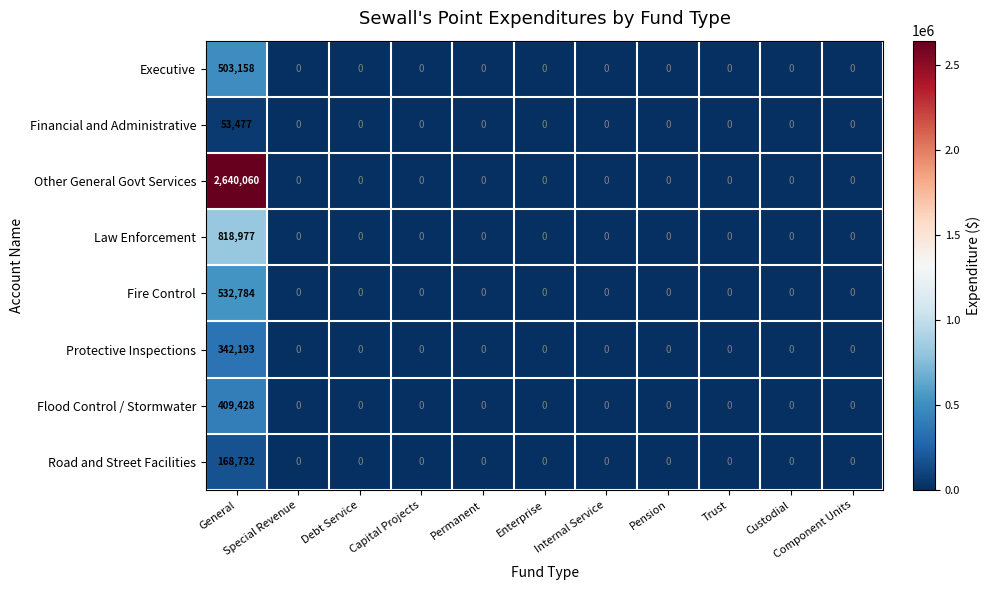

What is the difference between the maximum and minimum values in the Executive series?

503158